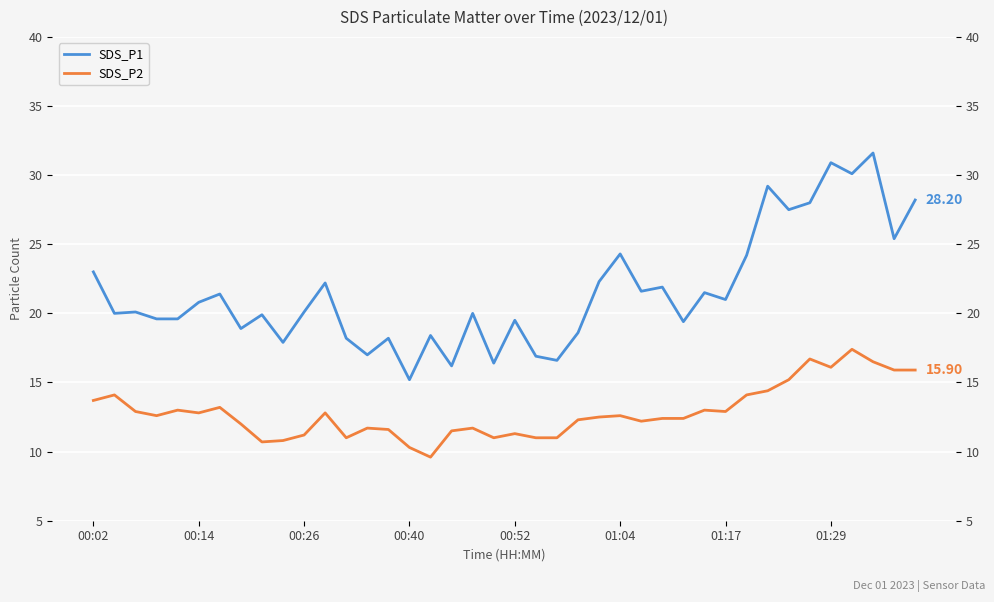

What position from the right is 13?

27